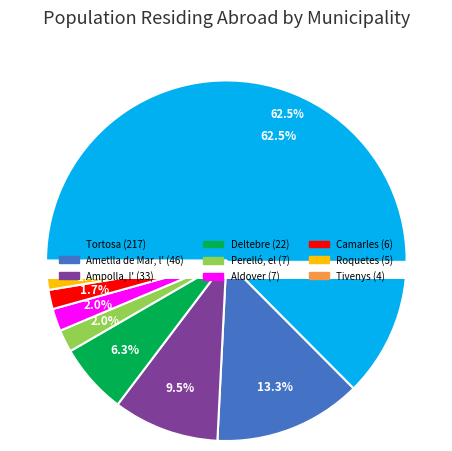

The Camarles slice represents 2% of the pie. True or false?

True